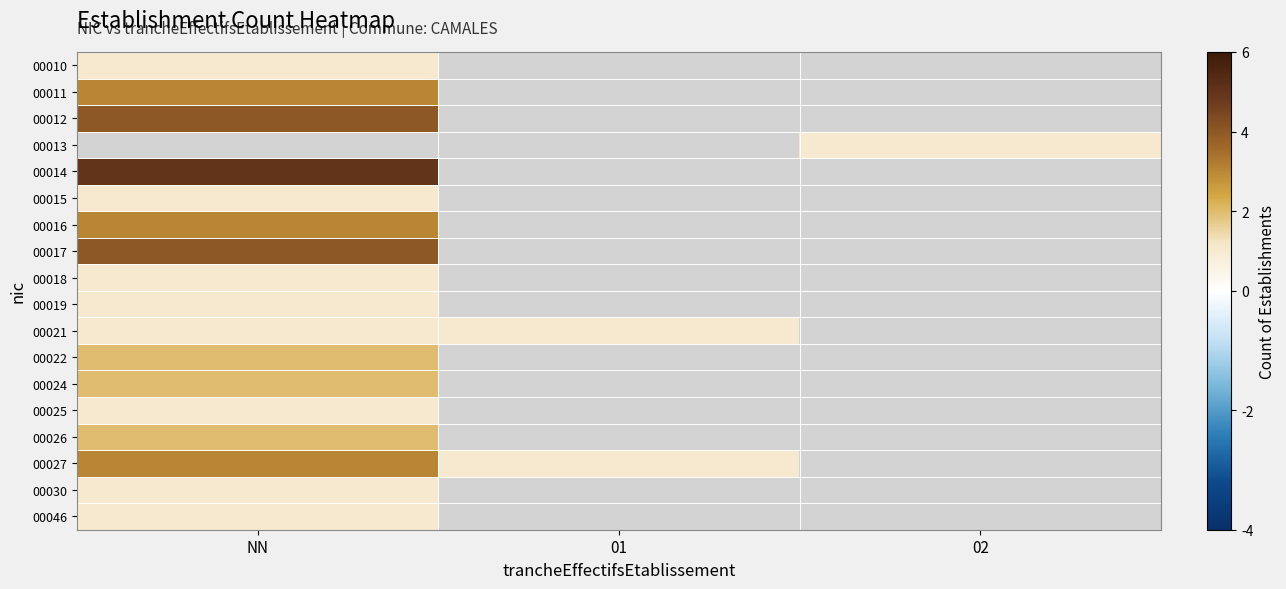

Which category has the highest value in the 00026 series?

NN